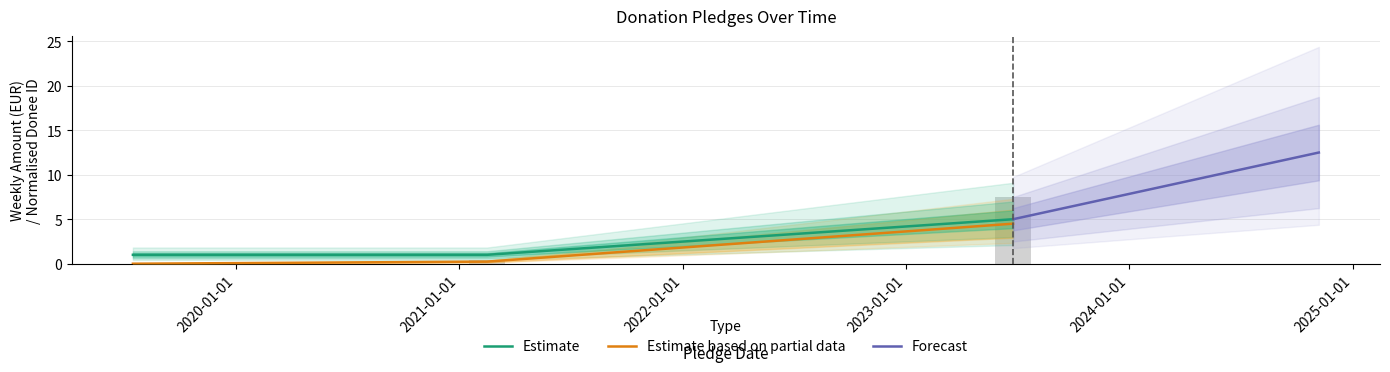

True or false: donee_id has a value of 2.7 at 2023-06-25.

False